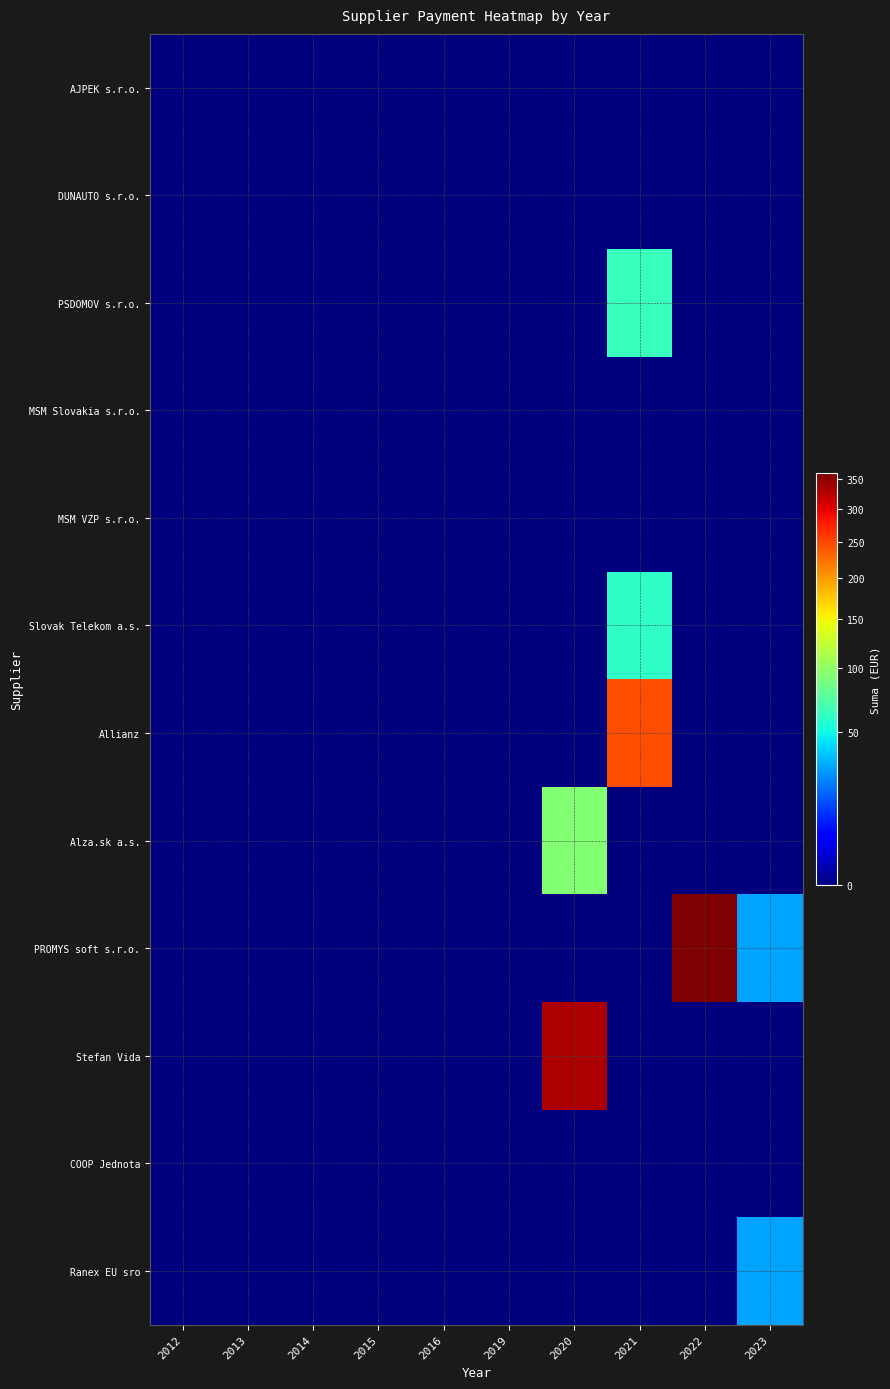

What is the spread (max minus min) of values at 2023?

30.0